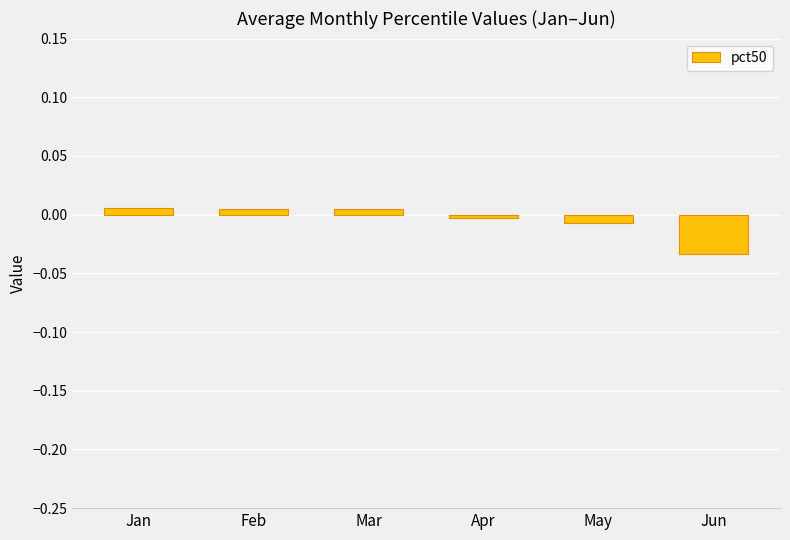

How many bars are there in total?

6